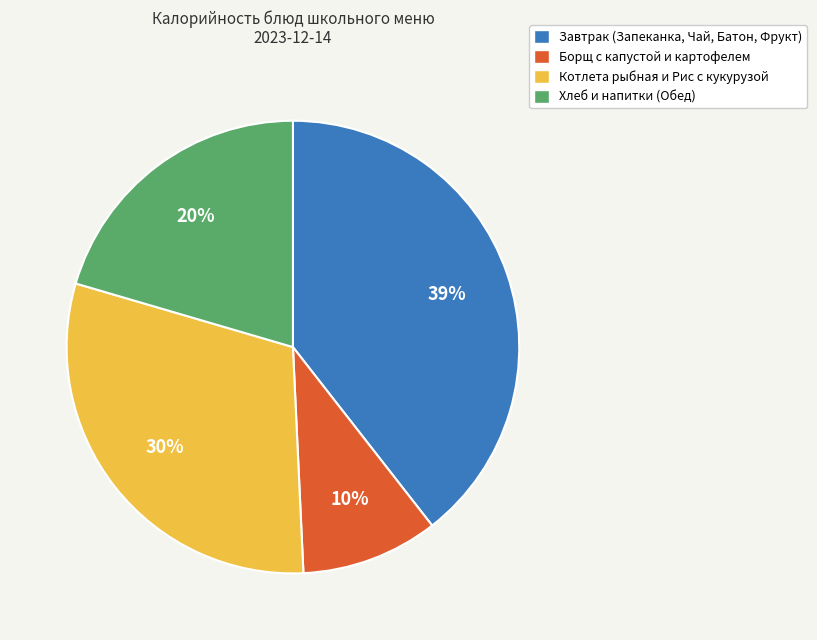

Between Хлеб и напитки (Обед) and Борщ с капустой и картофелем, which is larger?

Хлеб и напитки (Обед)